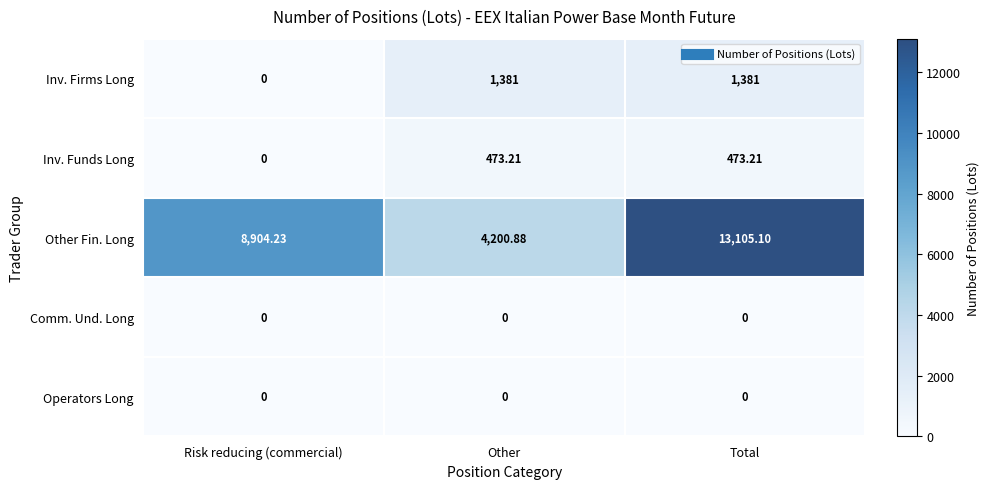

Which series has the largest total across all categories?

Other Fin. Long